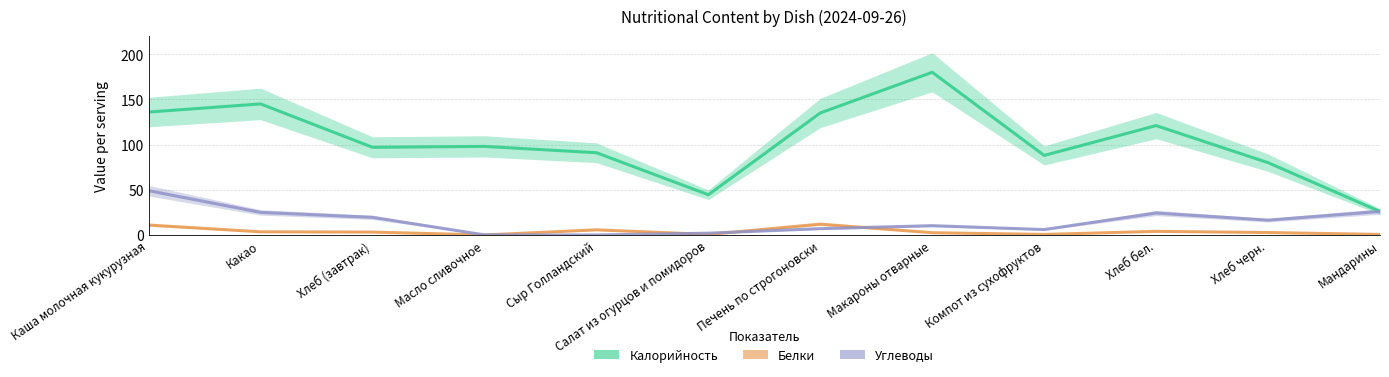

What is the highest value of the Калорийность series?

180.0